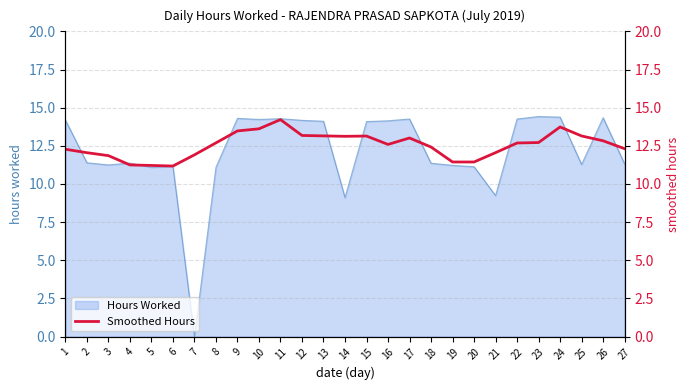

What is the difference between the maximum and minimum values?

3.0